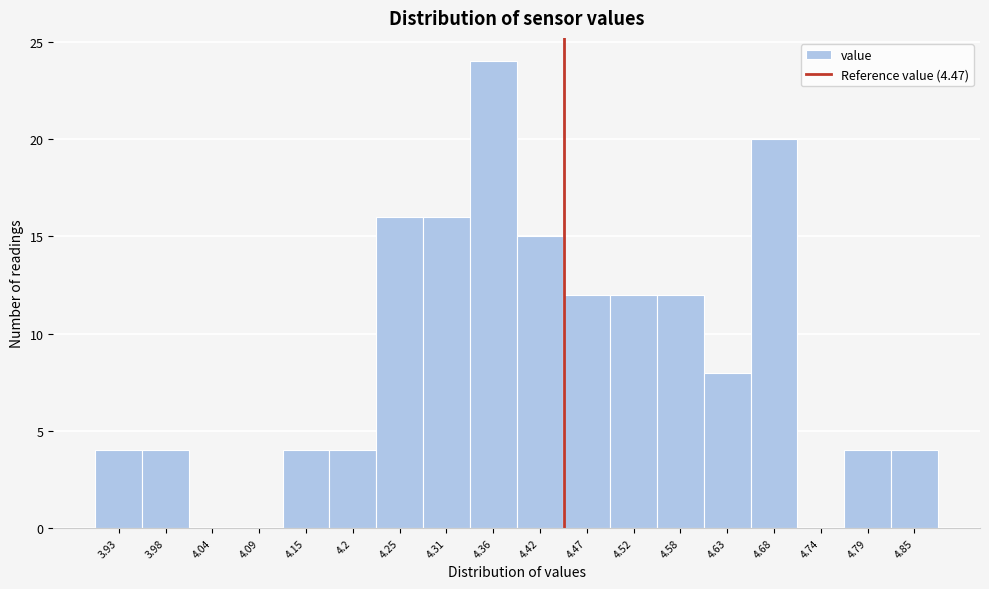

Reading left to right, what are all the values shown in this chart?

3.93=4	3.98=4	4.04=0	4.09=0	4.15=4	4.2=4	4.25=16	4.31=16	4.36=24	4.42=15	4.47=12	4.52=12	4.58=12	4.63=8	4.68=20	4.74=0	4.79=4	4.85=4